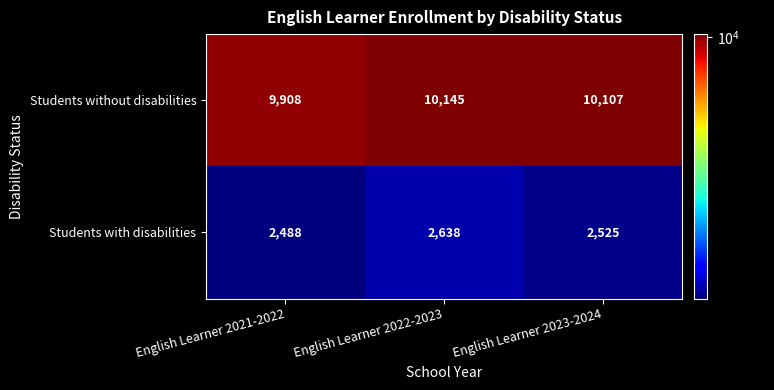

What is the difference between the maximum and minimum values in the Students without disabilities series?

237